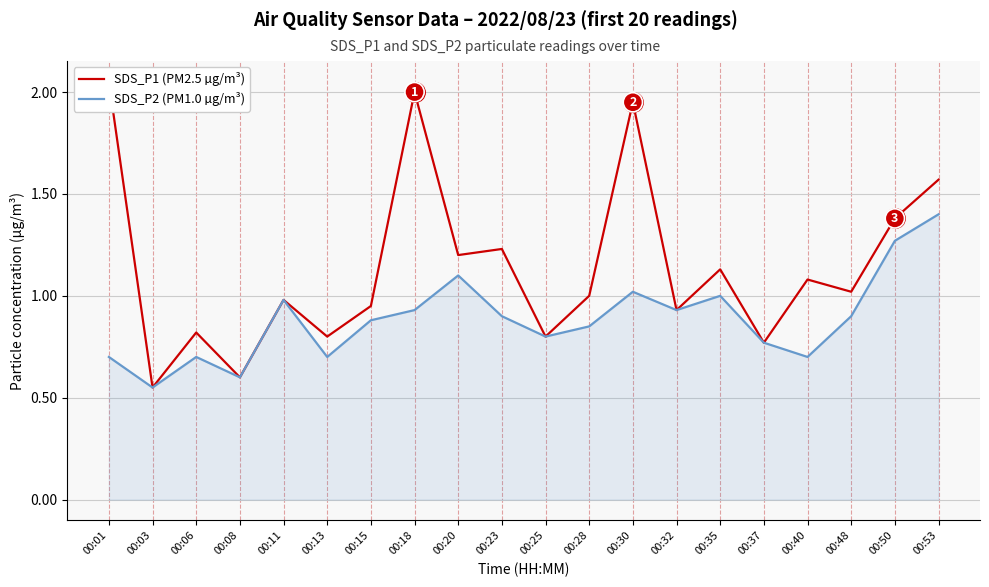

What value does the SDS_P2 (PM1.0 µg/m³) series have at 00:11?

1.0